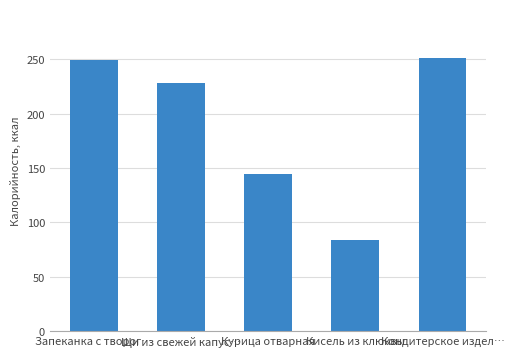

What is the difference between the values at Запеканка с творог… and Щи из свежей капус…?

21.4